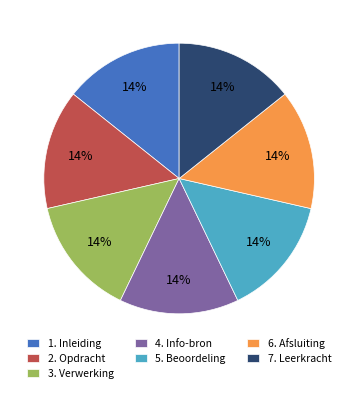

Count the number of slices in the pie.

7